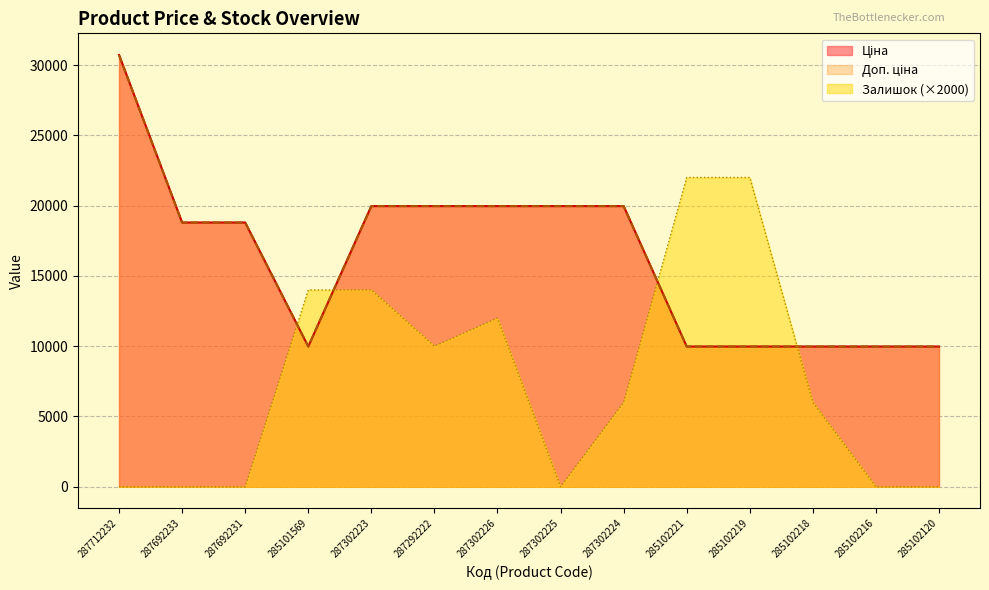

Reading left to right, transcribe all the data shown in this chart.

Ціна: 30717.1	18796.8	18796.8	9975.0	19964.2	19964.2	19964.2	19964.2	19964.2	9975.0	9975.0	9975.0	9975.0	9975.0
Доп. ціна: 30717.1	18796.8	18796.8	9975.0	19964.2	19964.2	19964.2	19964.2	19964.2	9975.0	9975.0	9975.0	9975.0	9975.0
Залишок: 0.0	0.0	0.0	14000.0	14000.0	10000.0	12000.0	0.0	6000.0	22000.0	22000.0	6000.0	0.0	0.0